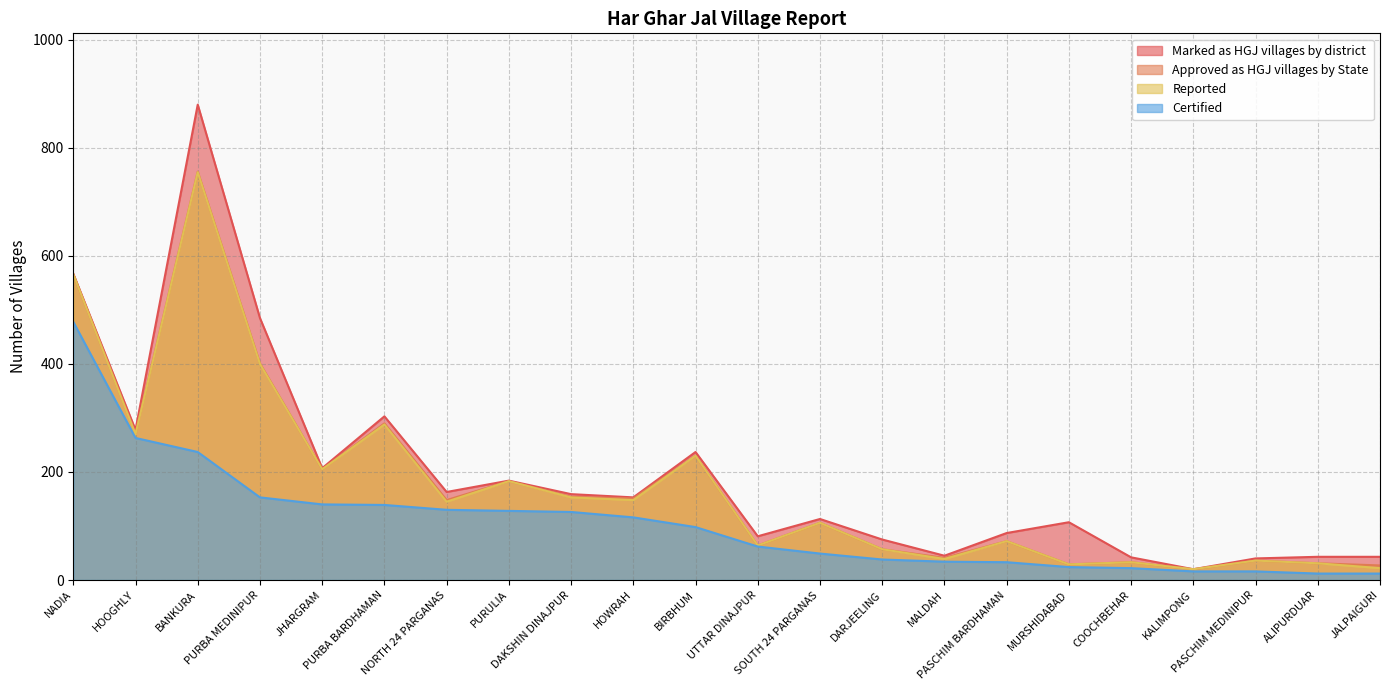

What position from the left is ALIPURDUAR?

21